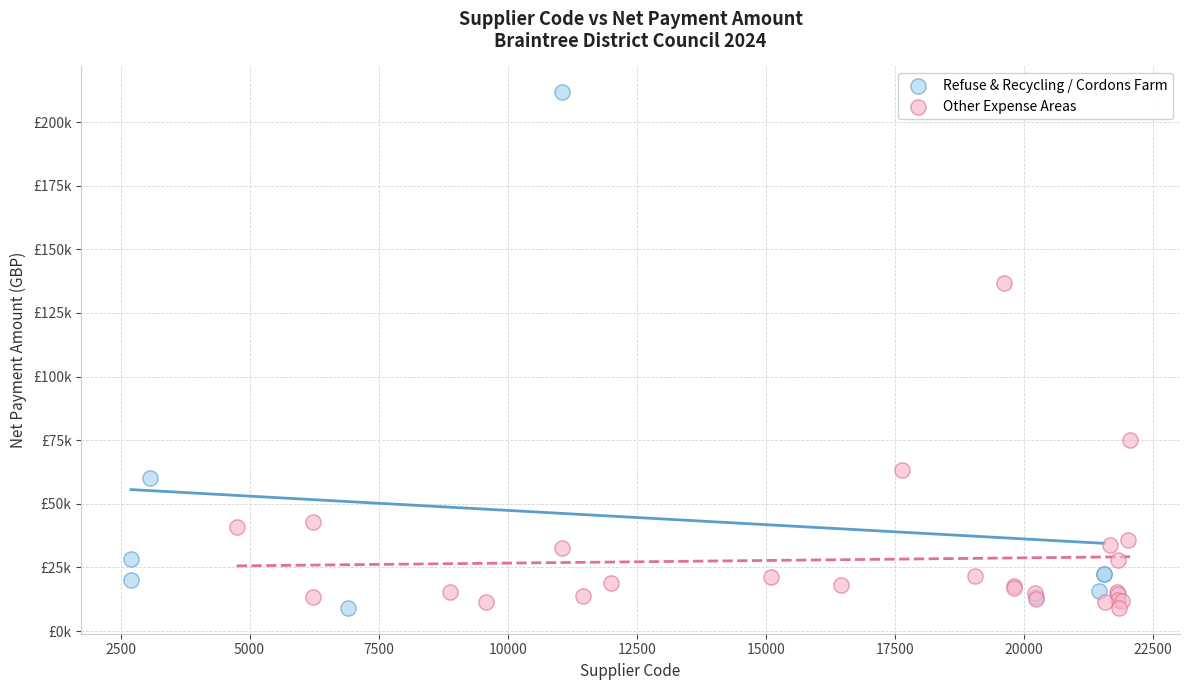

What are all the series names shown in the legend?

Refuse & Recycling / Cordons Farm, Other Expense Areas